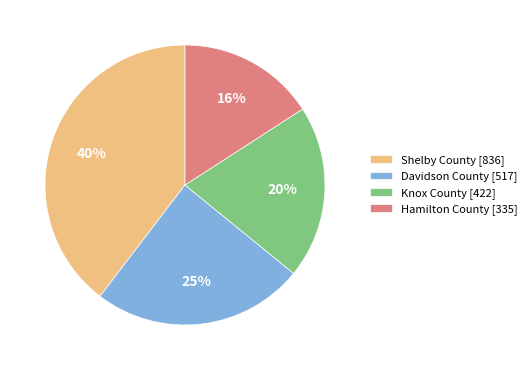

Count the number of slices in the pie.

4